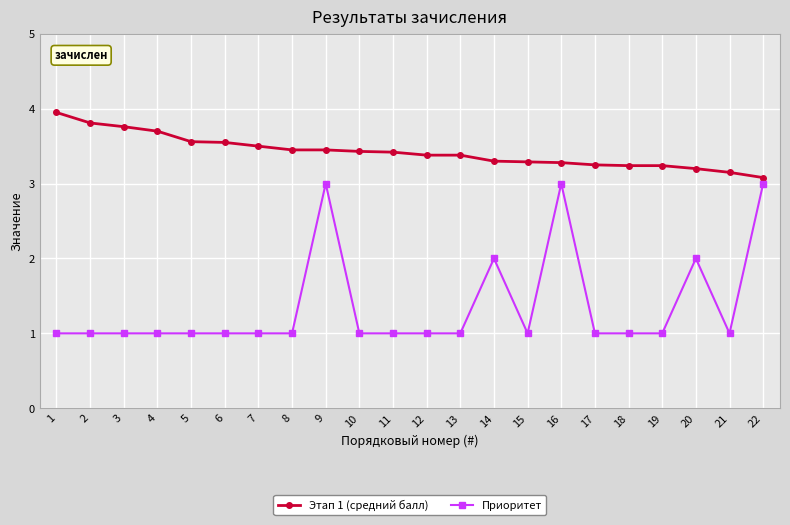

Where is Этап 1 (средний балл) nearest to the value 3?

22